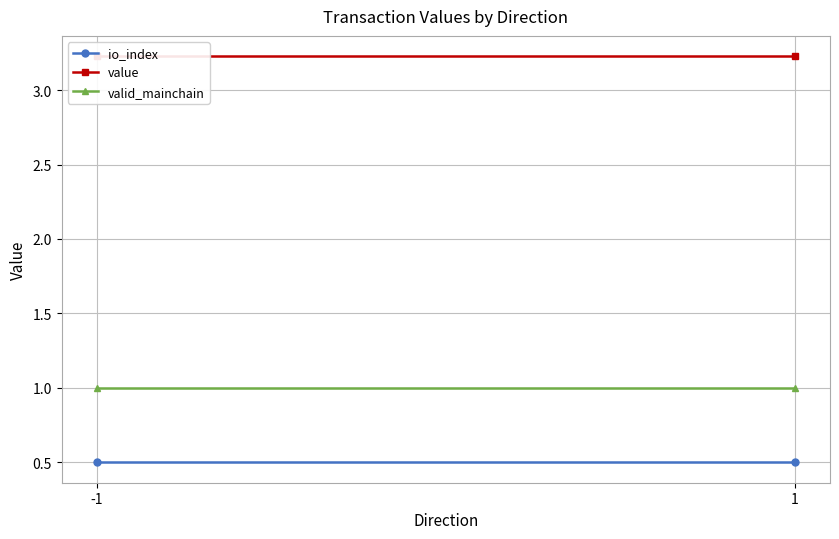

Between -1 and 1, which series saw the biggest shift?

io_index